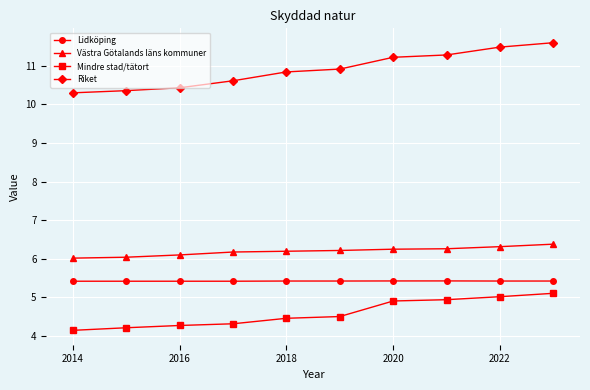

Count the Lidköping values in the range 5 to 6.

10